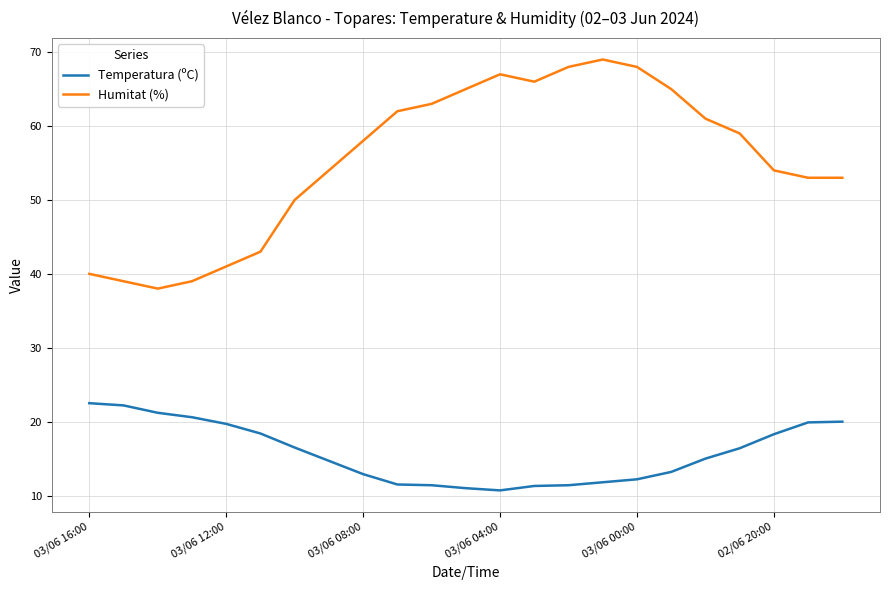

List the series in order of their overall mean, lowest first.

Temperatura (ºC), Humitat (%)